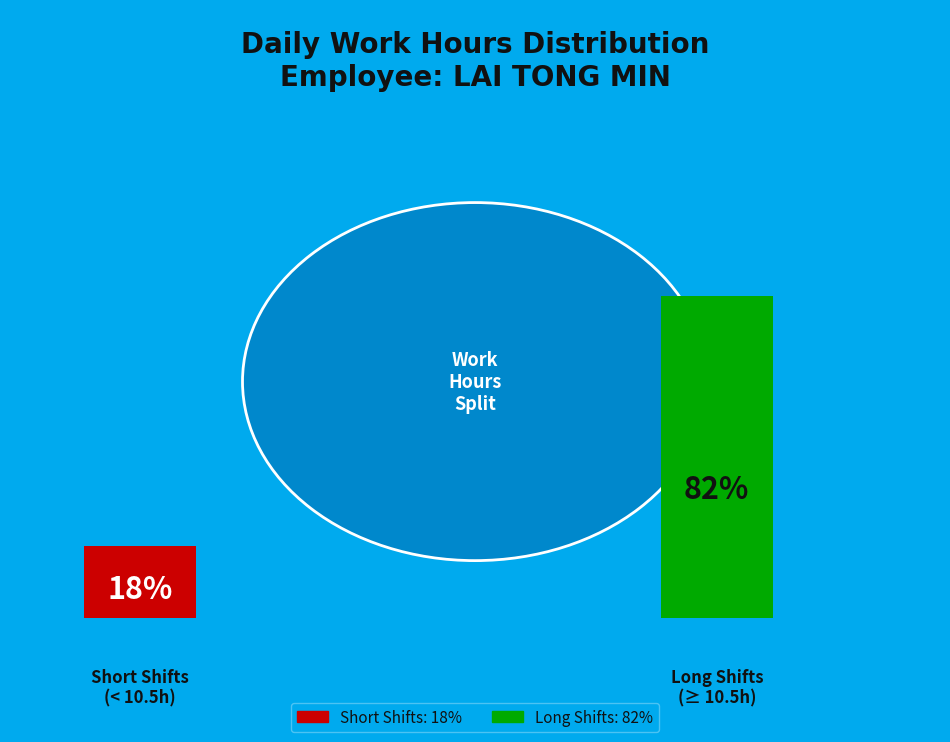

Is Day 6 the majority of the pie?

No